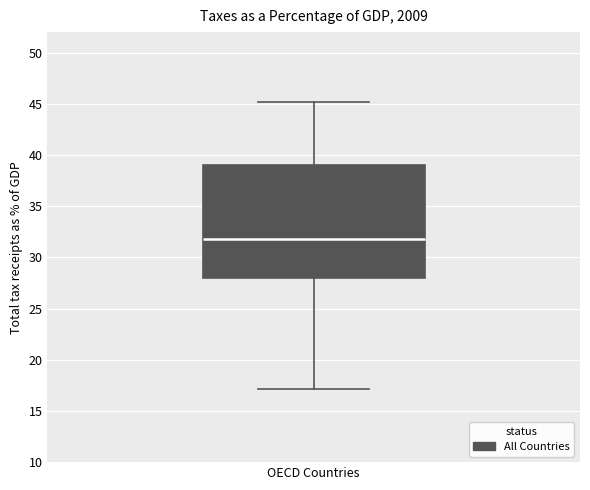

Where does the upper whisker of the box for OECD Countries end on the y-axis? The values are not printed on the chart, so give them approximately, as read against the axis.

45